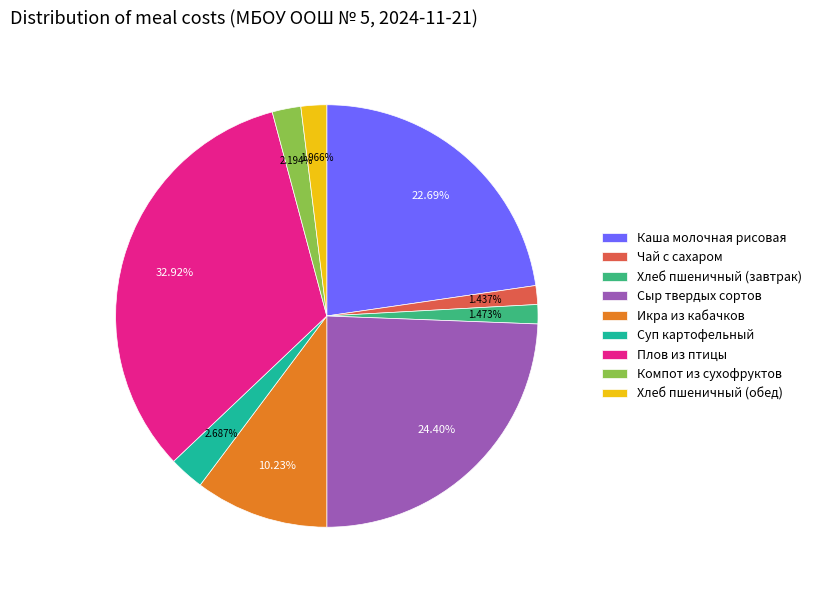

Is the sum of Сыр твердых сортов and Хлеб пшеничный (обед) greater than half?

No